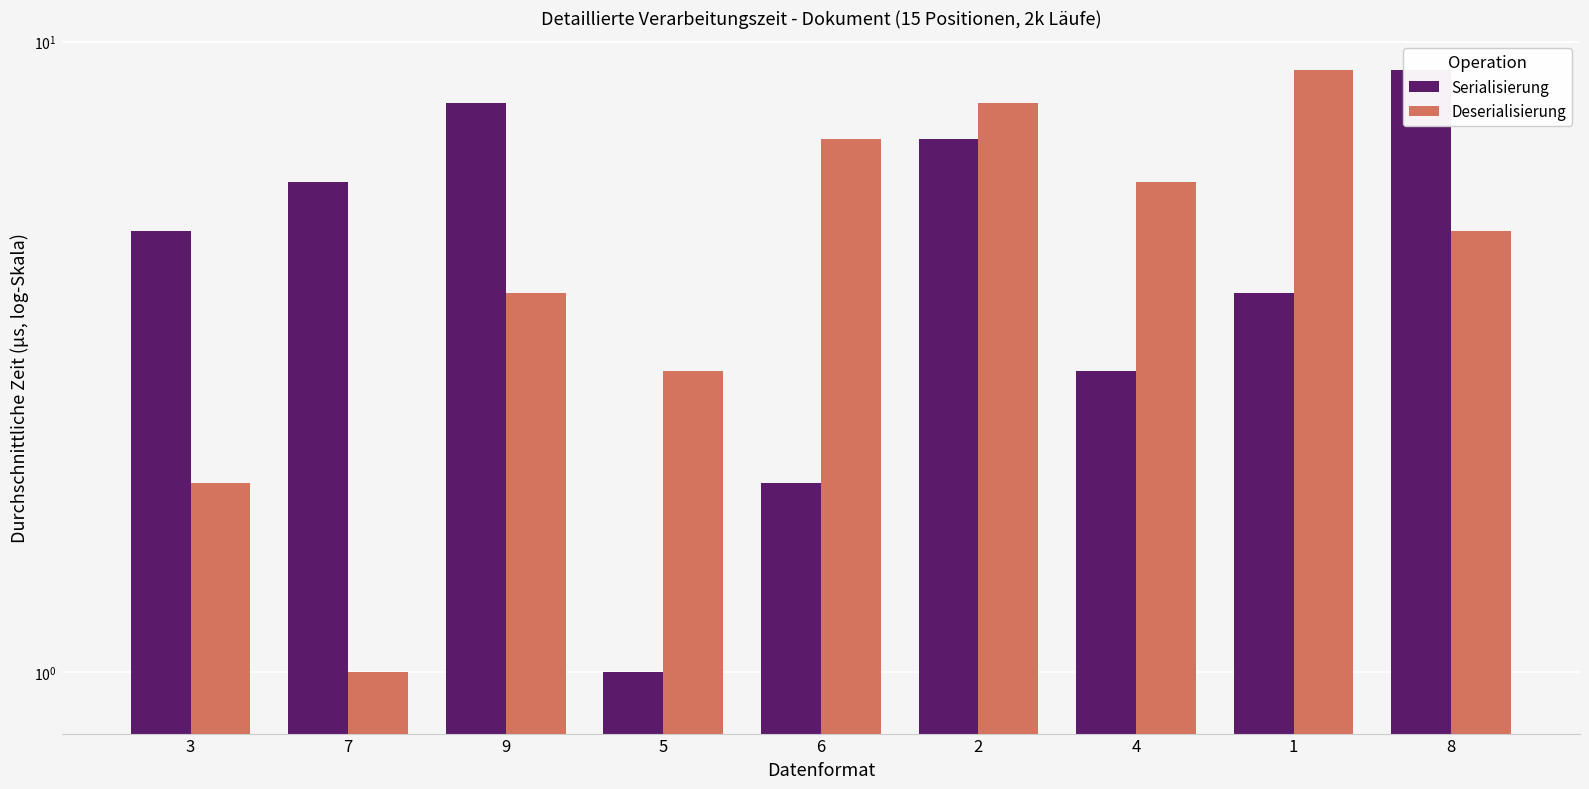

What is the sum of all Deserialisierung values?

45